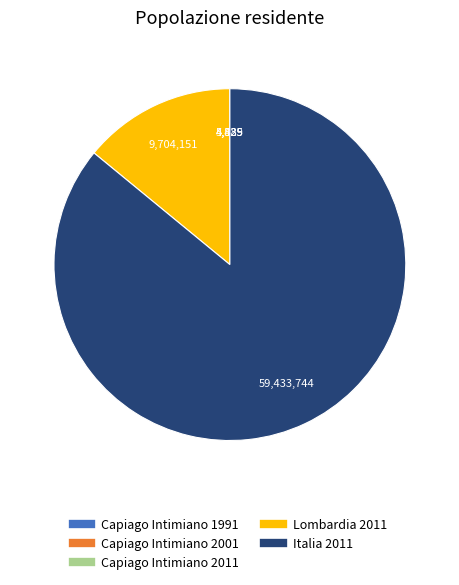

Which slice is the largest?

Italia 2011